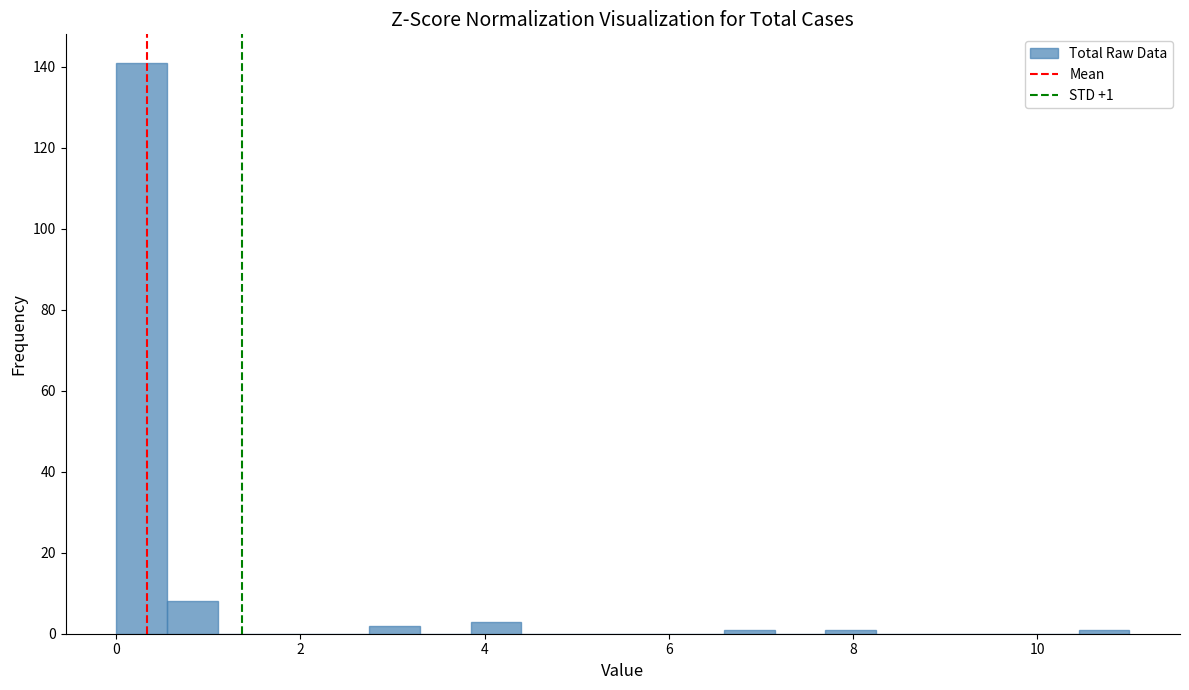

Read against the x-axis, roughly where is the centre of the tallest bar?

0.2